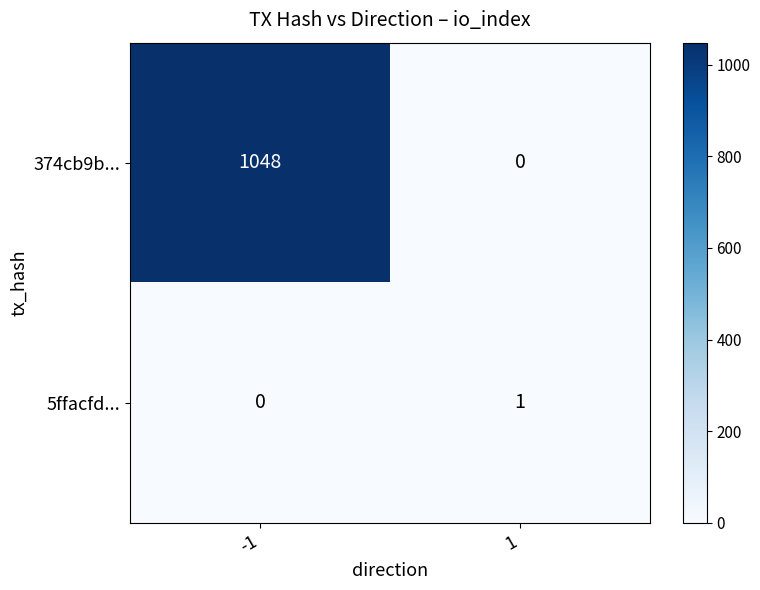

Rank the series by their average value, from highest to lowest.

374cb9b..., 5ffacfd...